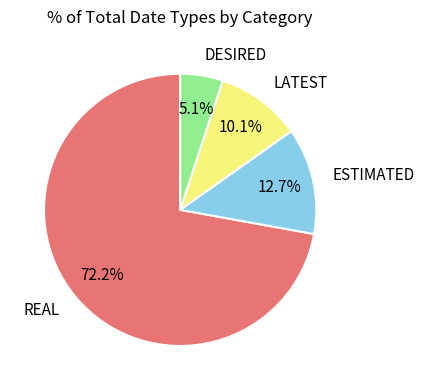

What portion of the pie excludes LATEST?

89.9%